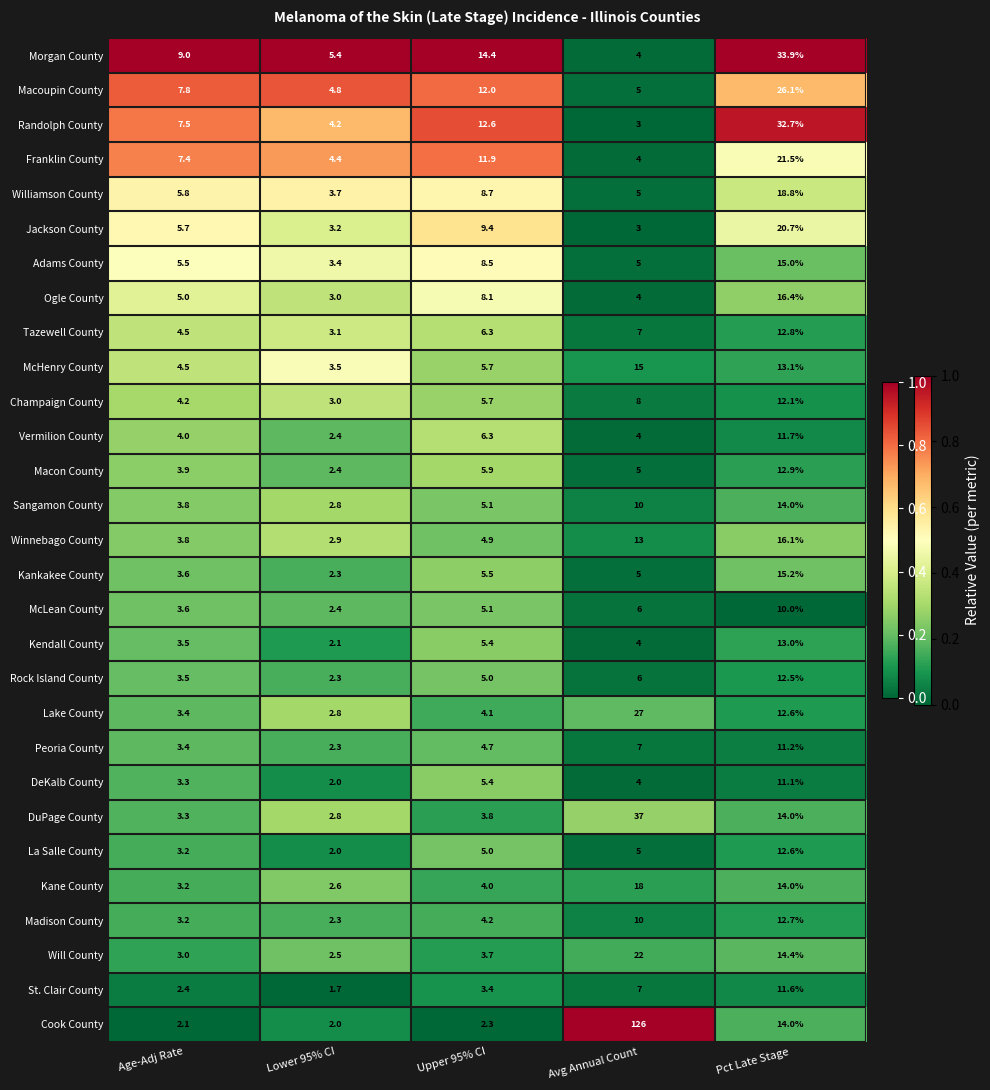

The Rock Island County series shows 3.8 at Lower 95% CI. True or false?

False